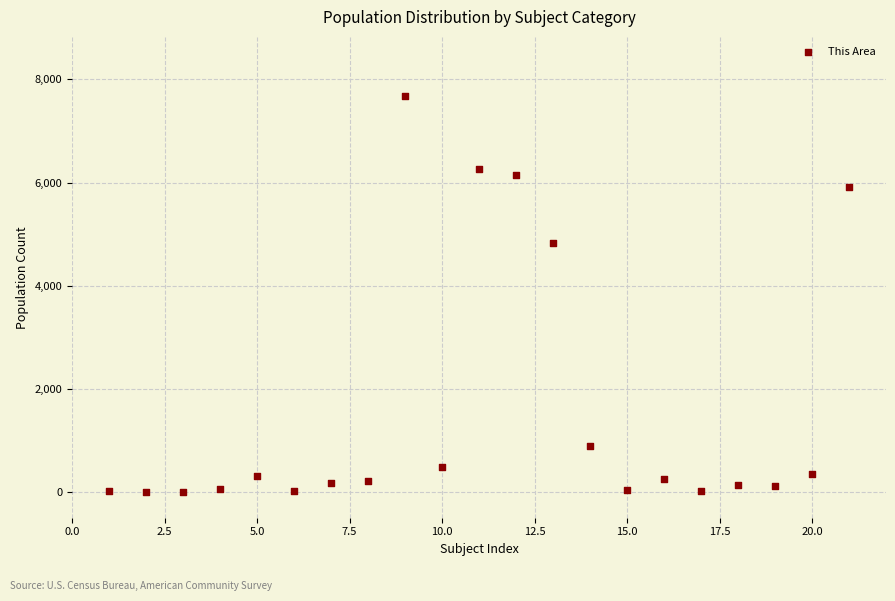

What is the range of X values (max minus min)?

20